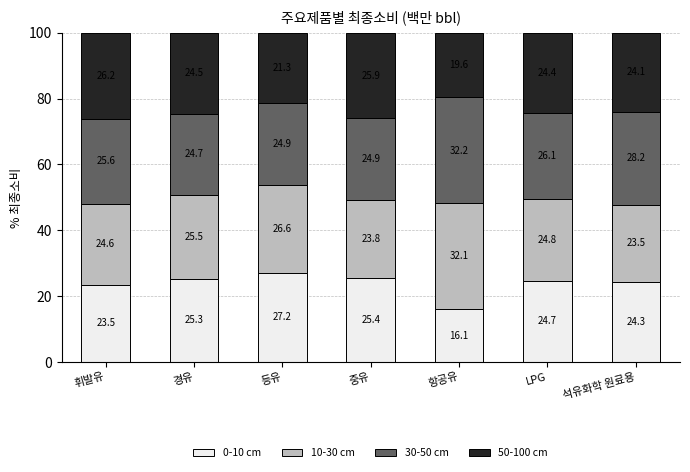

True or false: 0-10 cm has a value of 10.5 at LPG.

False